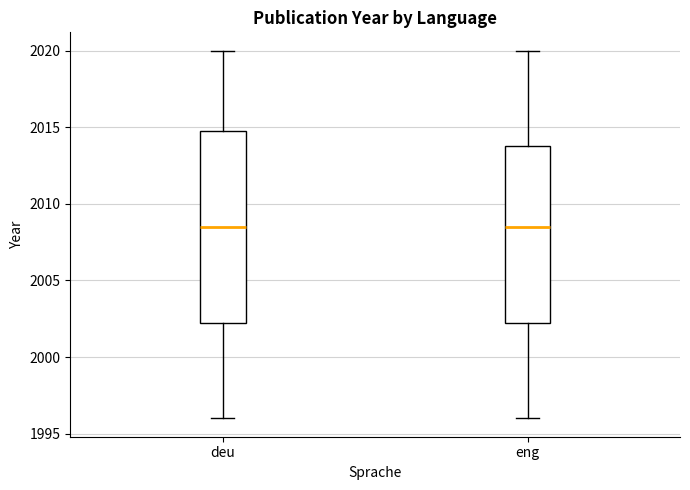

Where does the median line of the box for eng sit on the y-axis? The values are not printed on the chart, so give them approximately, as read against the axis.

2008.5